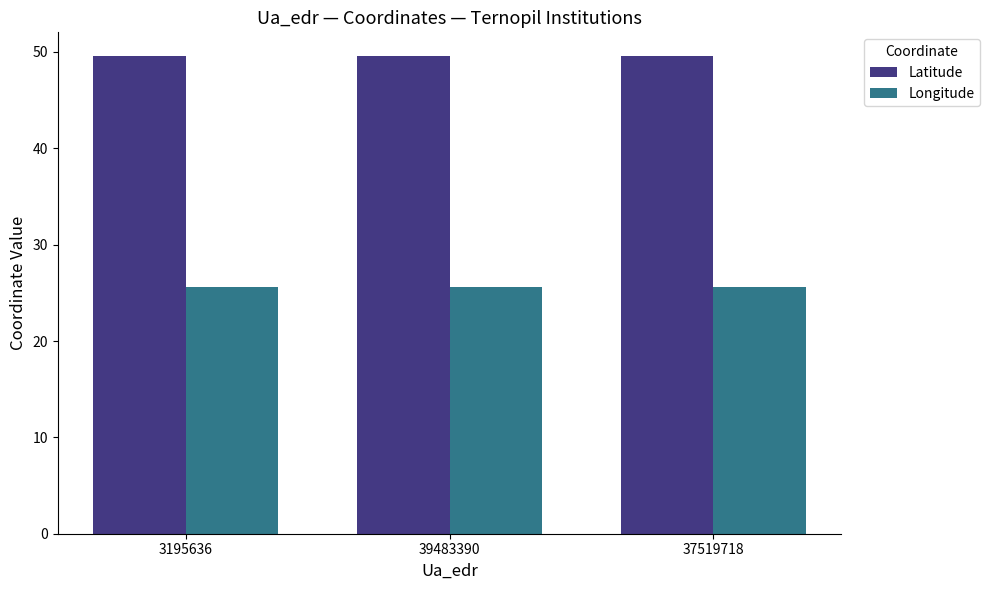

What is the total value across all series at 37519718?

75.2